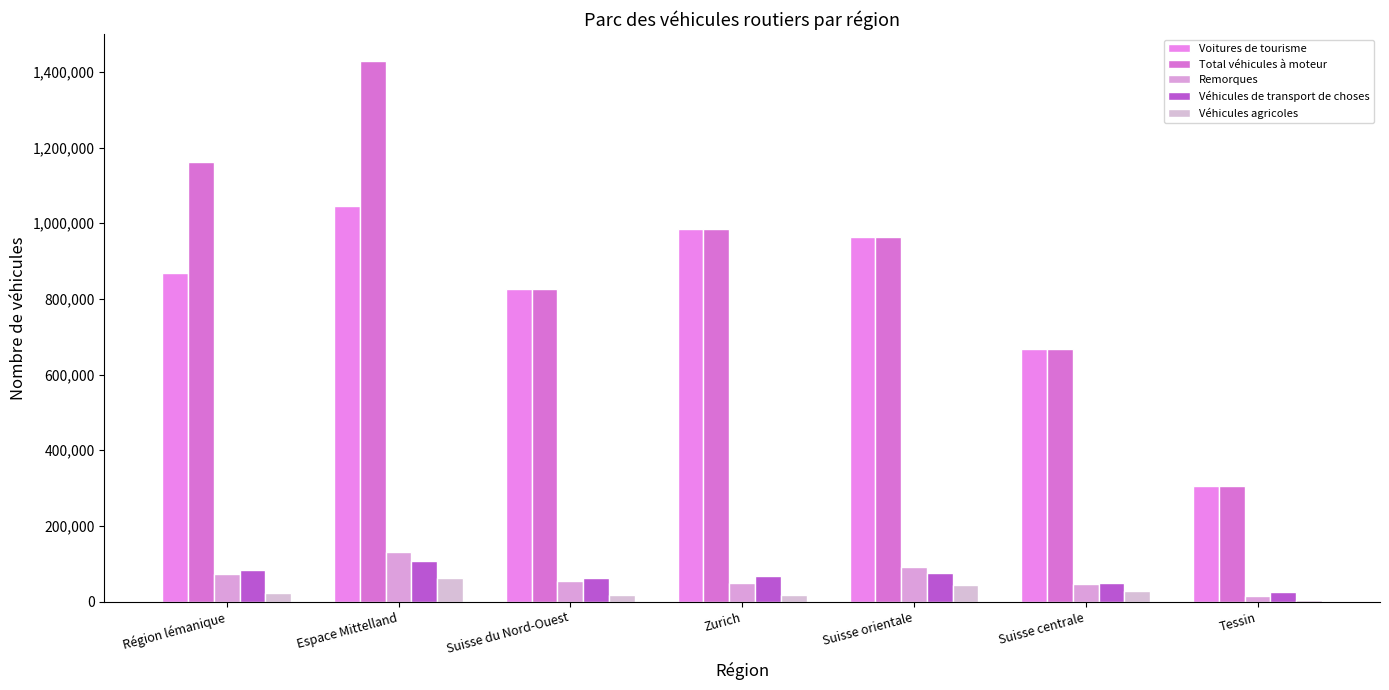

Are the bars horizontal?

No